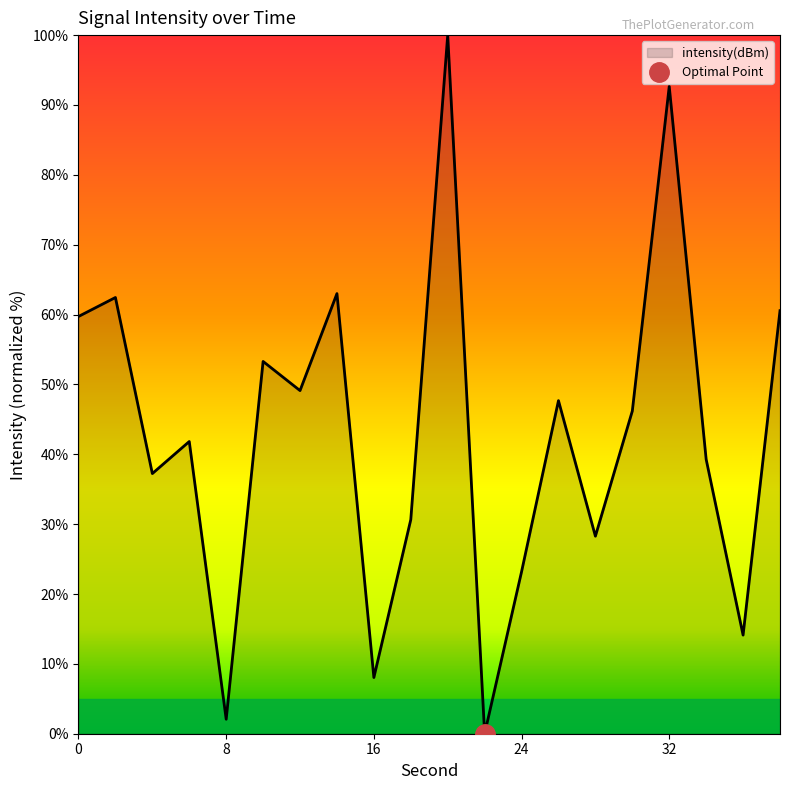

What is the difference between the values at 14 and 26?

15.3